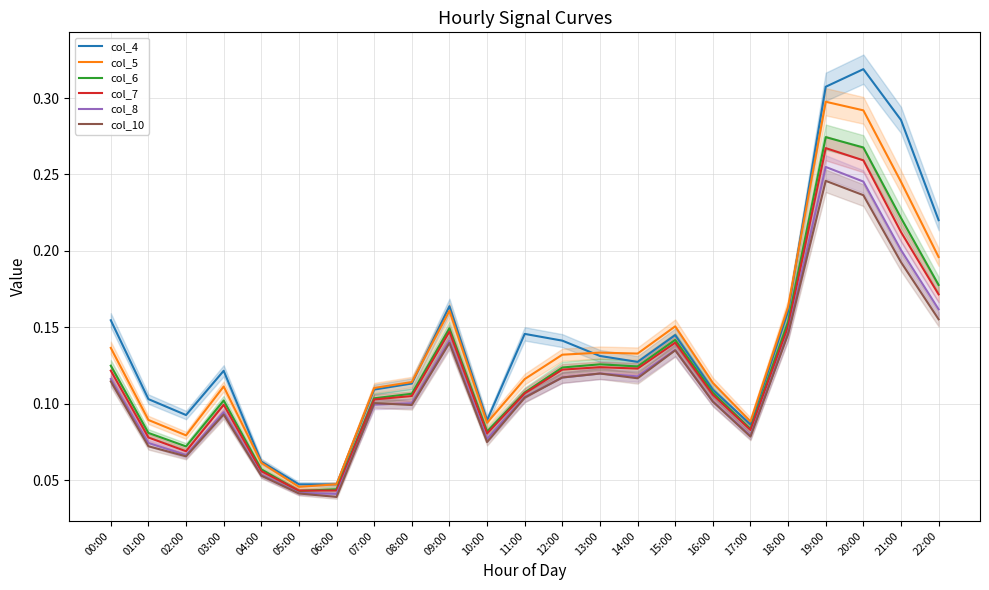

Which series changed the most between 08:00 and 15:00?

col_5